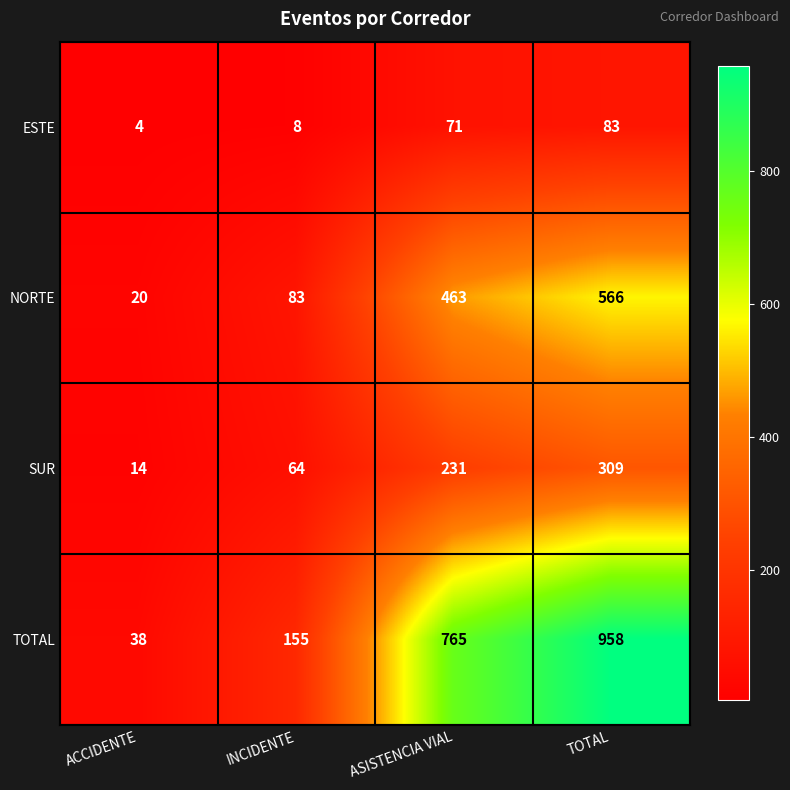

What is the total value across all series at ASISTENCIA VIAL?

1530